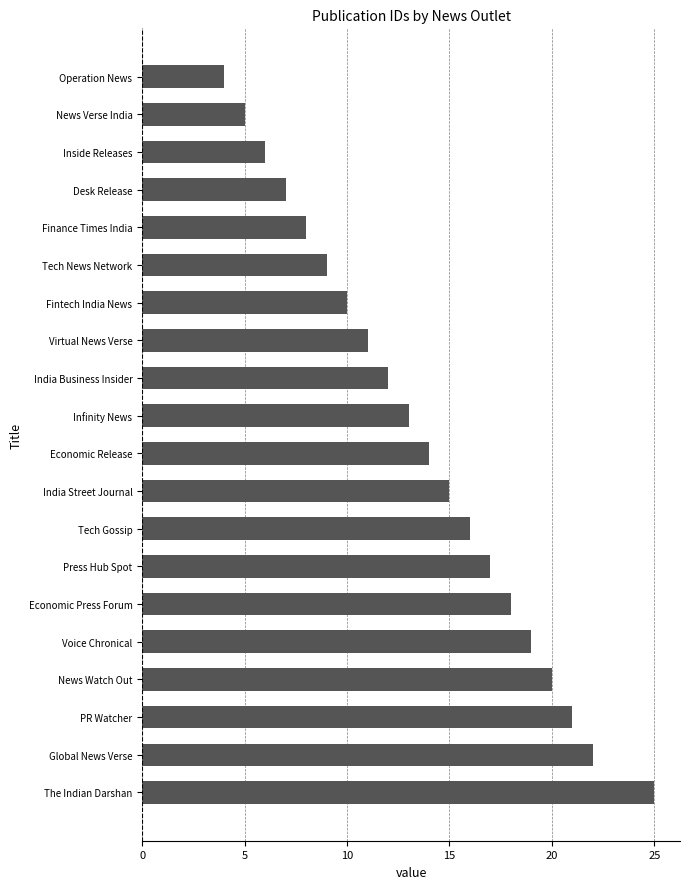

What is the minimum value shown in the chart?

4